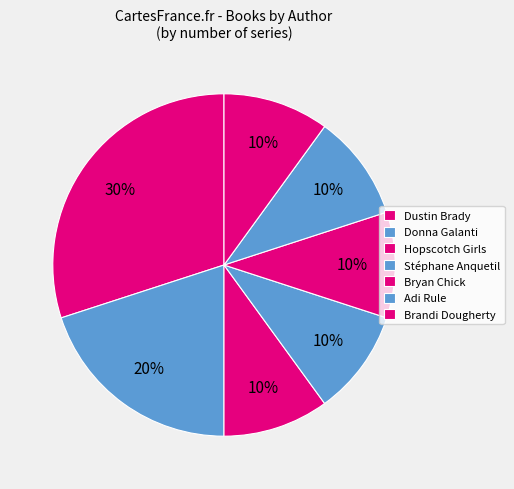

Is the sum of Donna Galanti and Brandi Dougherty greater than half?

No